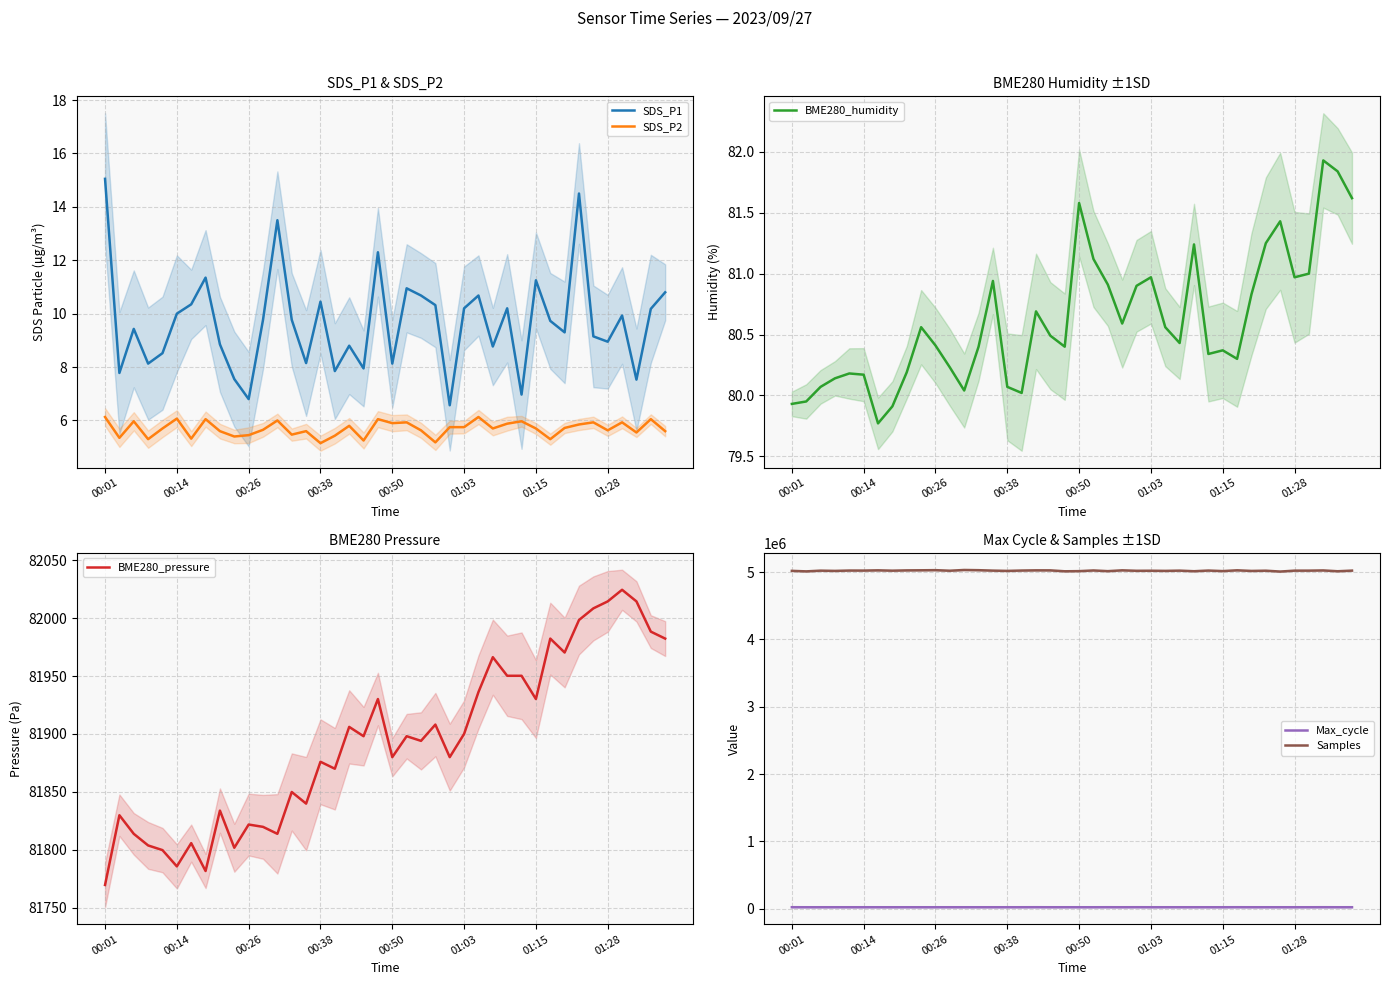

How many values in the Max_cycle series exceed 20045?

19